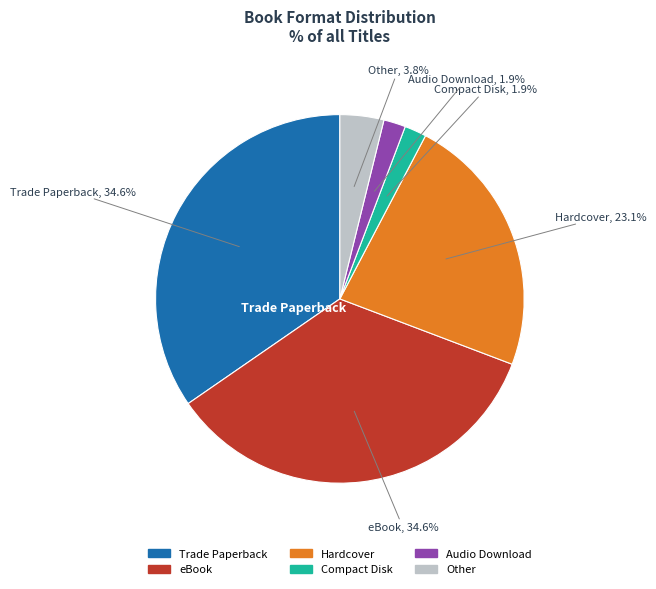

What percentage is the eBook slice, to the nearest percent?

35%